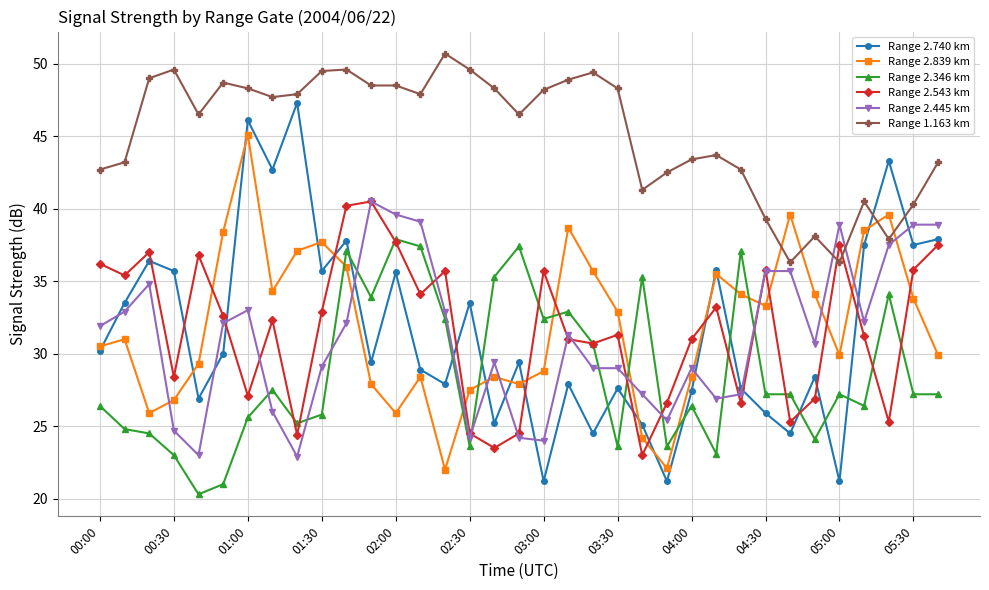

What is the maximum value shown in the chart?

50.7